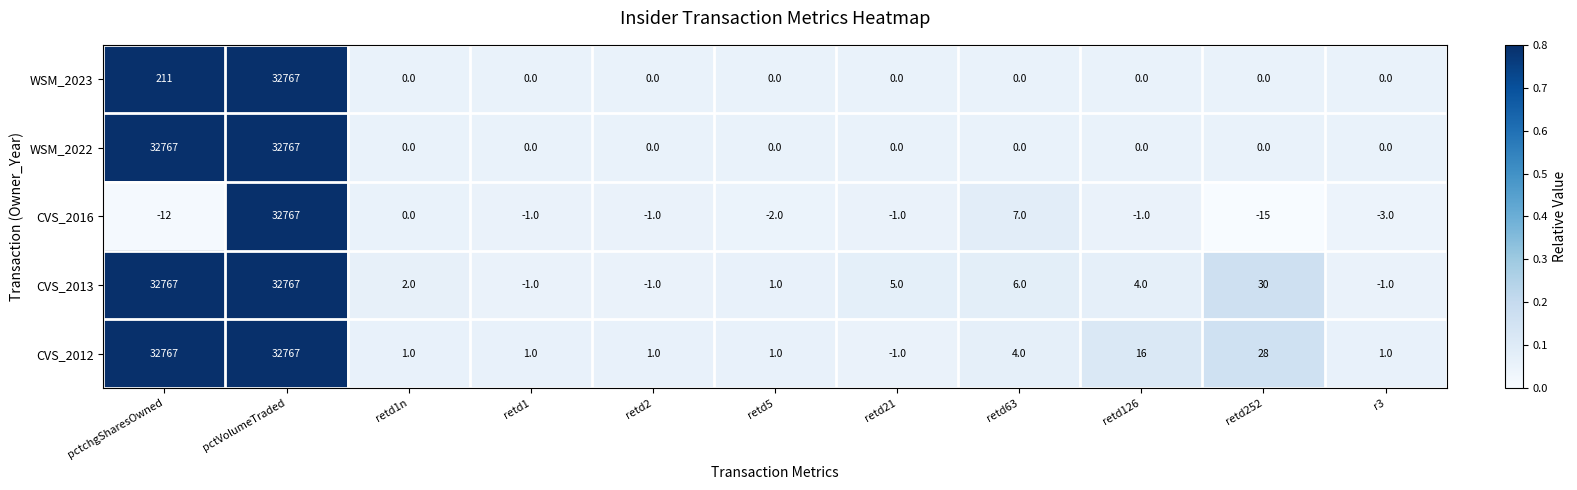

What is the total value across all series at r3?

-3